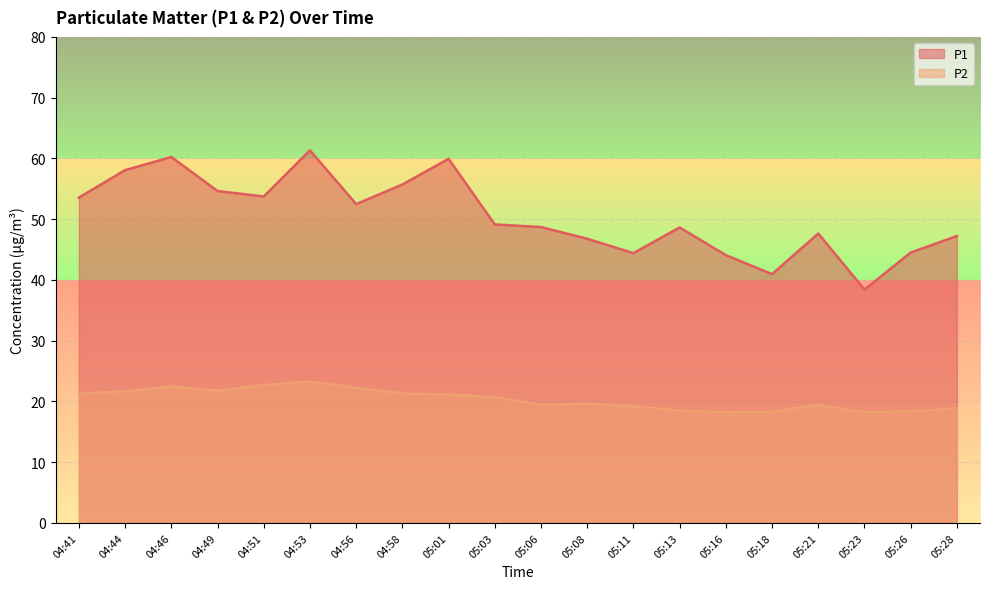

At which label is P1 closest to 49?

05:03